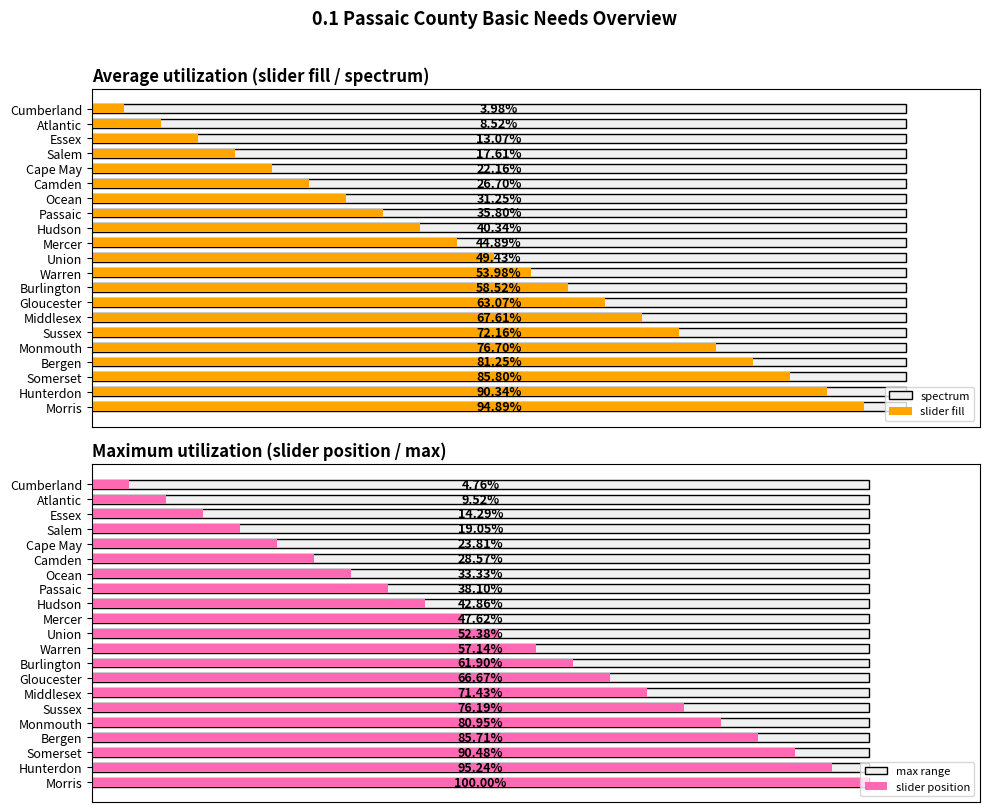

How many groups of bars are there?

21